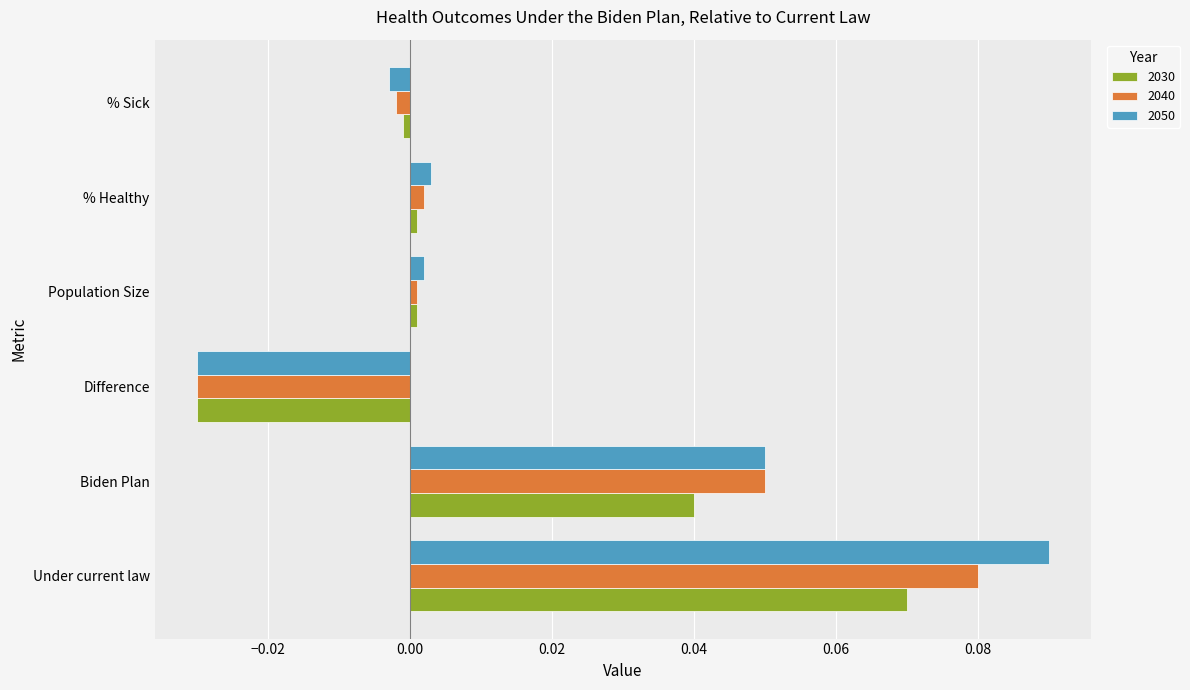

List the series in order of their peak value, lowest first.

2030, 2040, 2050